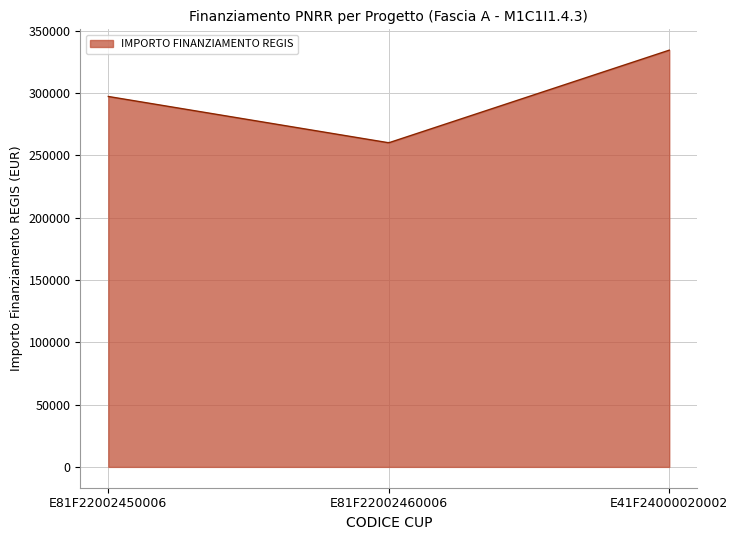

What is the difference between the maximum and minimum values?

74207.7